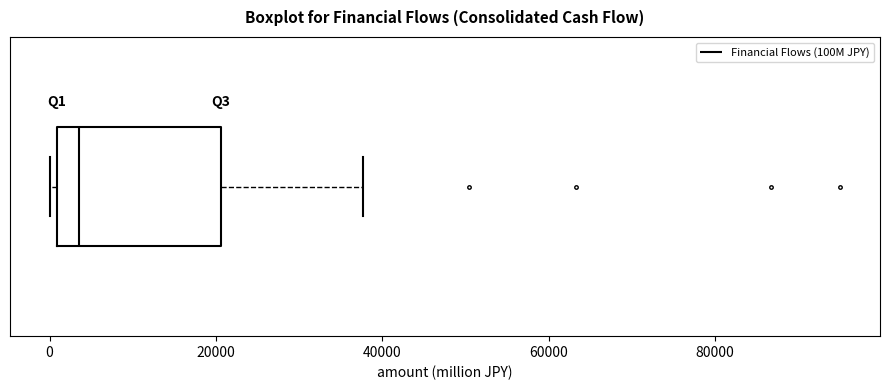

Where is the left edge of the box on the x-axis? The values are not printed on the chart, so give them approximately, as read against the axis.

0